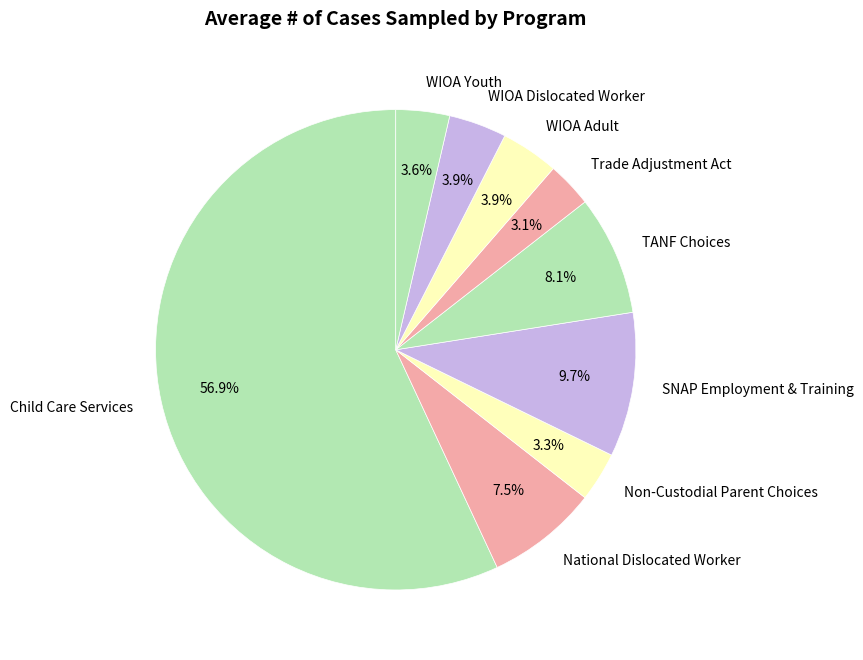

What is the largest slice in the pie chart?

Child Care Services